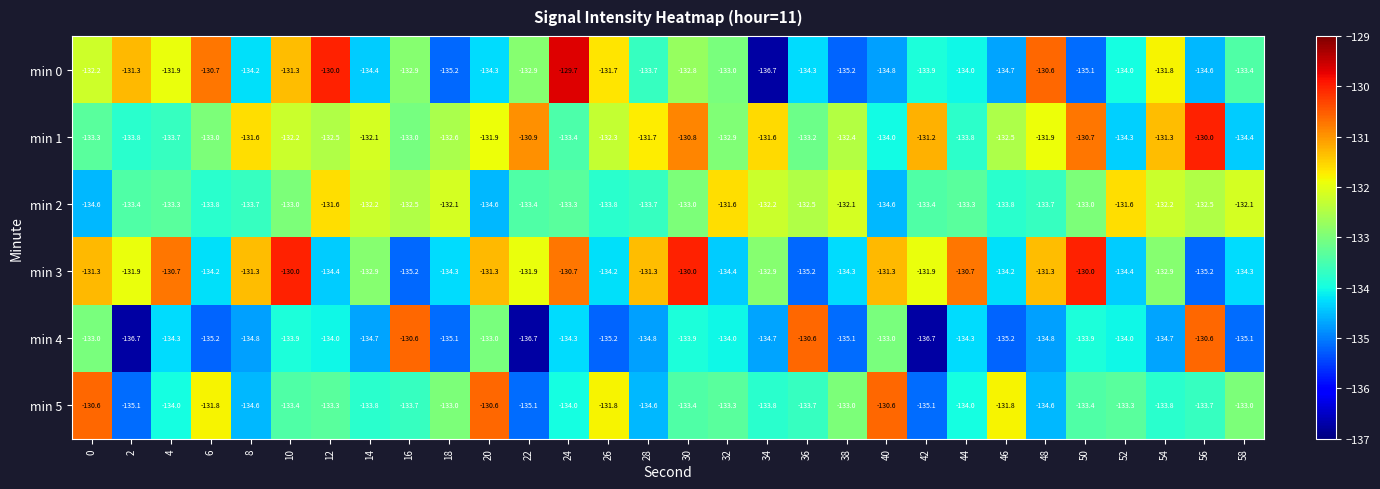

At 38, list the series in order from largest to smallest.

min 2, min 1, min 5, min 3, min 4, min 0